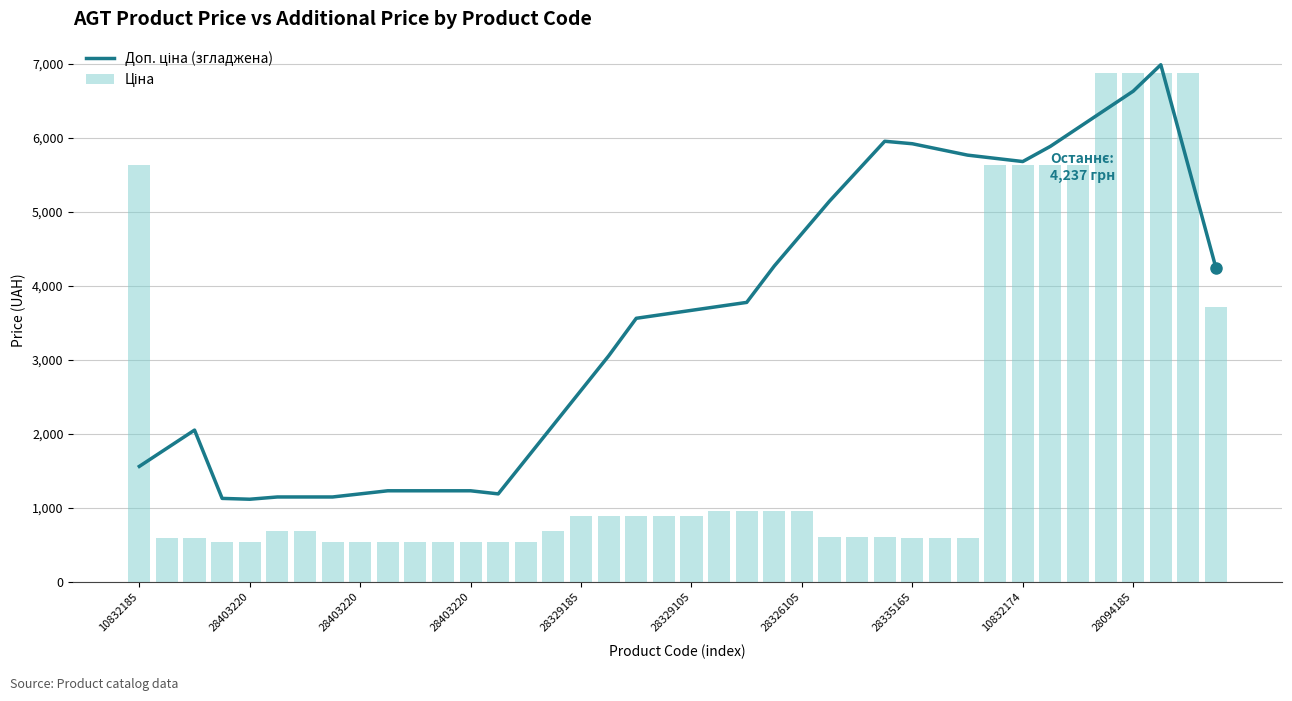

Between 32 and 30, which is larger?

30